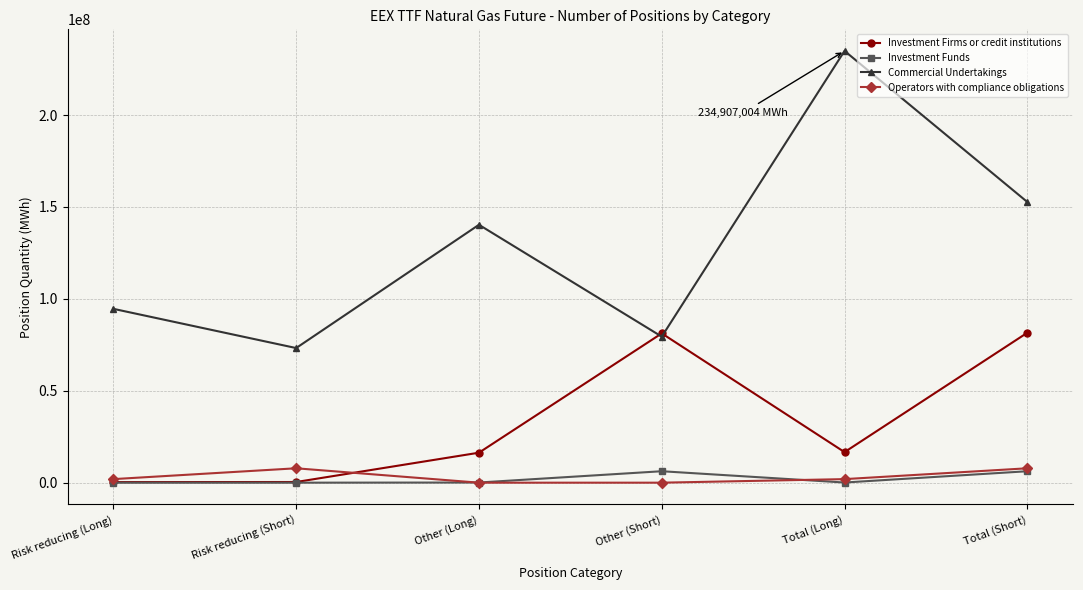

How many series are shown in this chart?

4